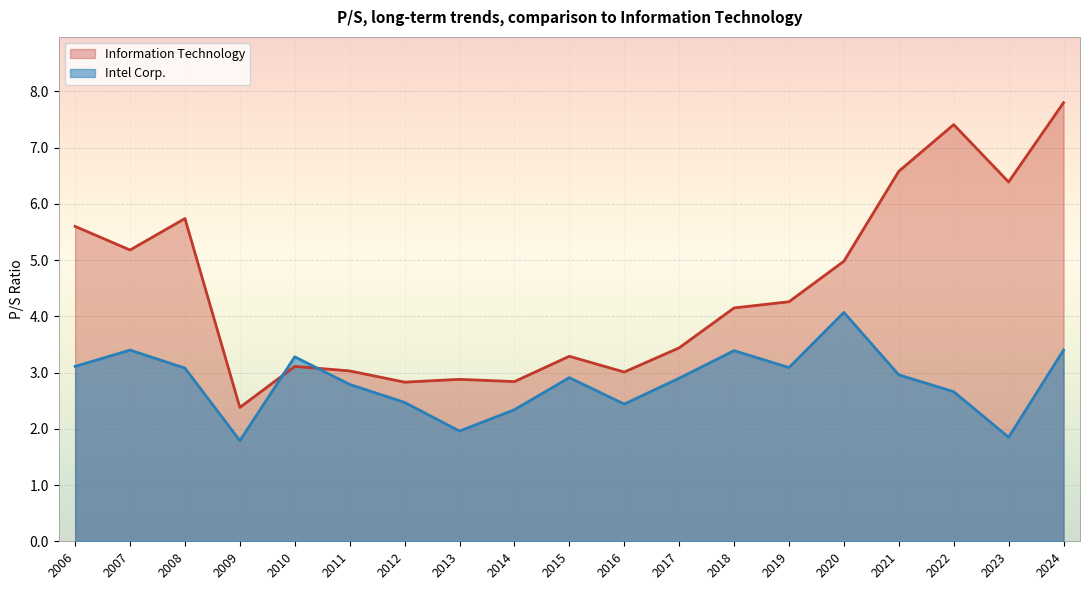

What is the average value of the Intel Corp. series?

2.8